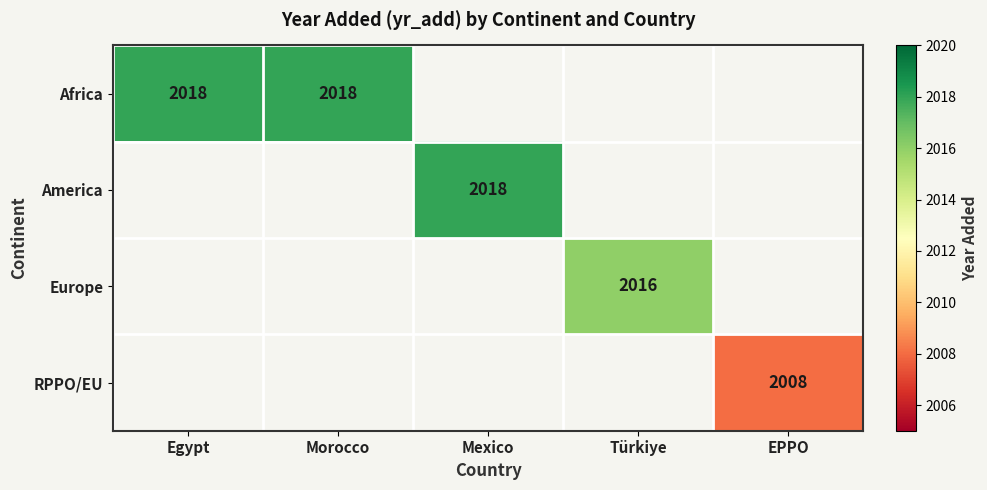

Which label corresponds to the smallest value in the chart?

EPPO